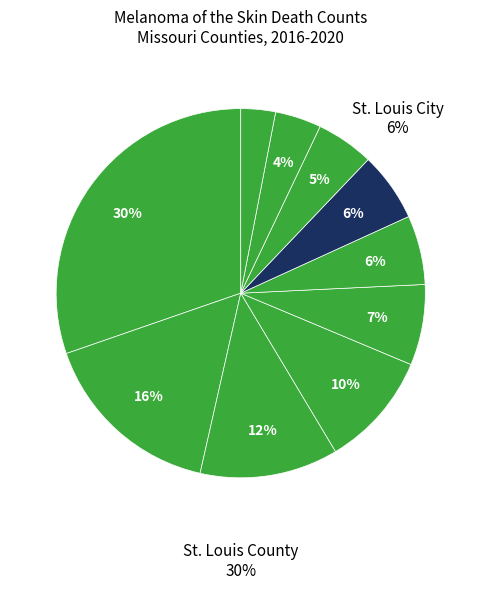

Rank the categories by value from highest to lowest.

St. Louis County, Jackson County, St. Charles County, Greene County, Clay County, Jefferson County, St. Louis City, Franklin County, Cass County, Platte County